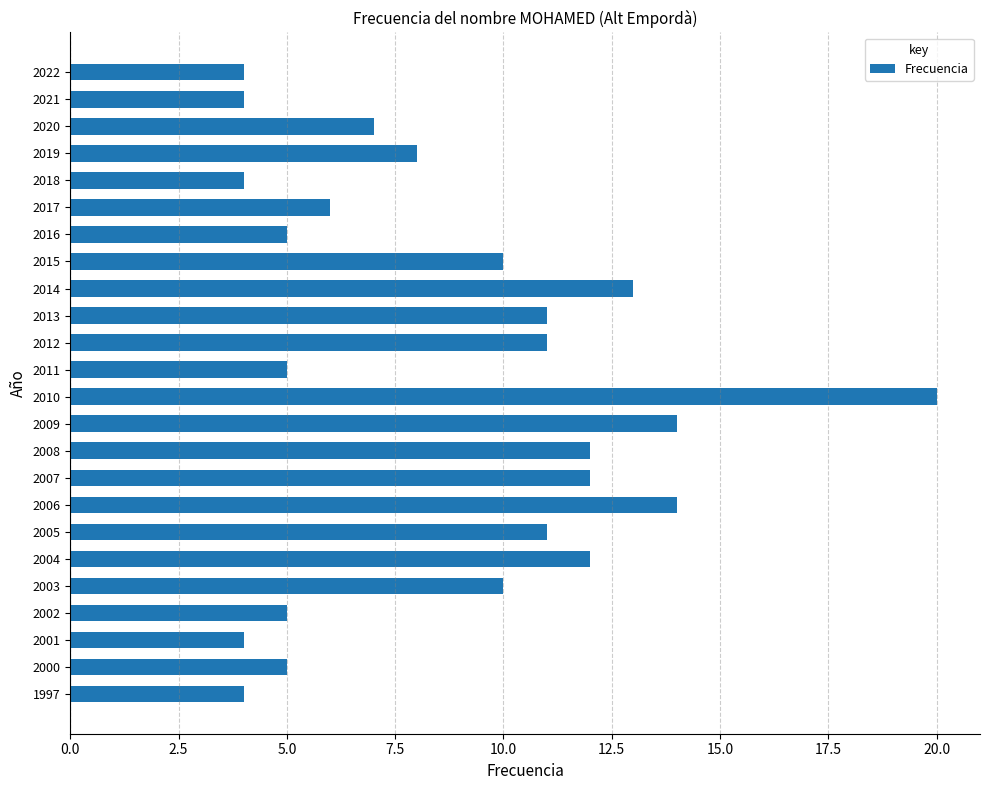

What is the greatest value displayed?

20